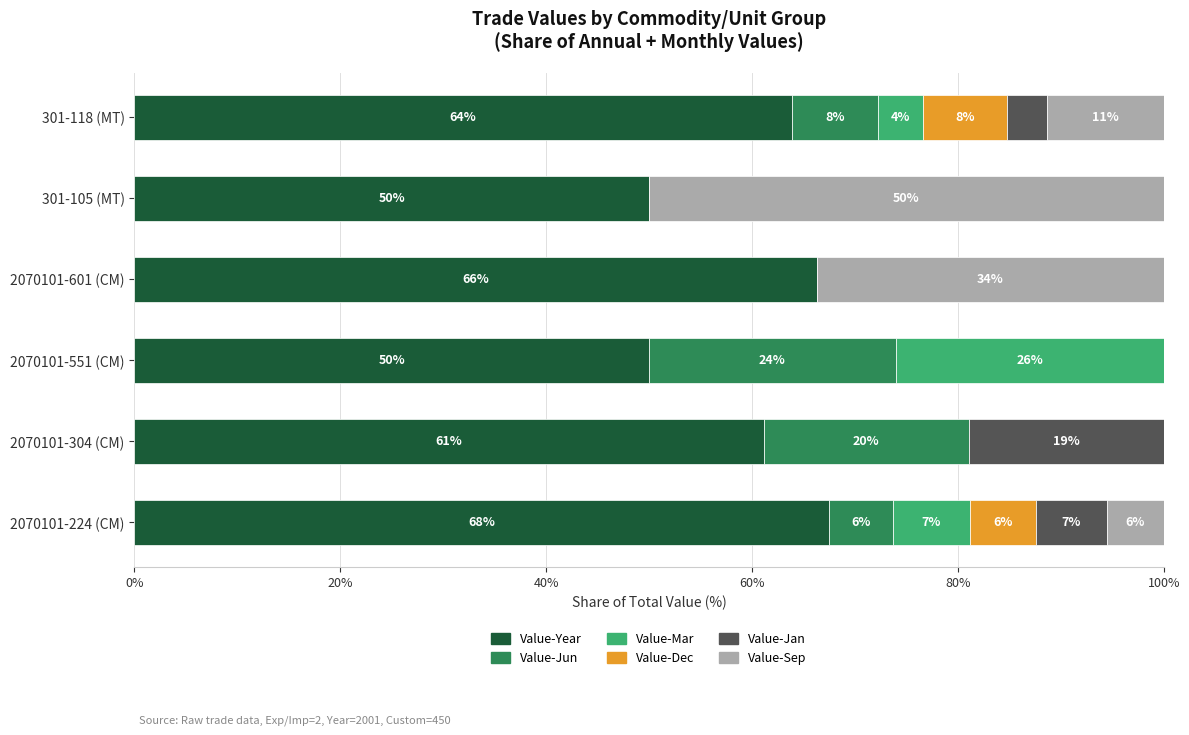

What are all the series names shown in the legend?

Value-Year, Value-Jun, Value-Mar, Value-Dec, Value-Jan, Value-Sep